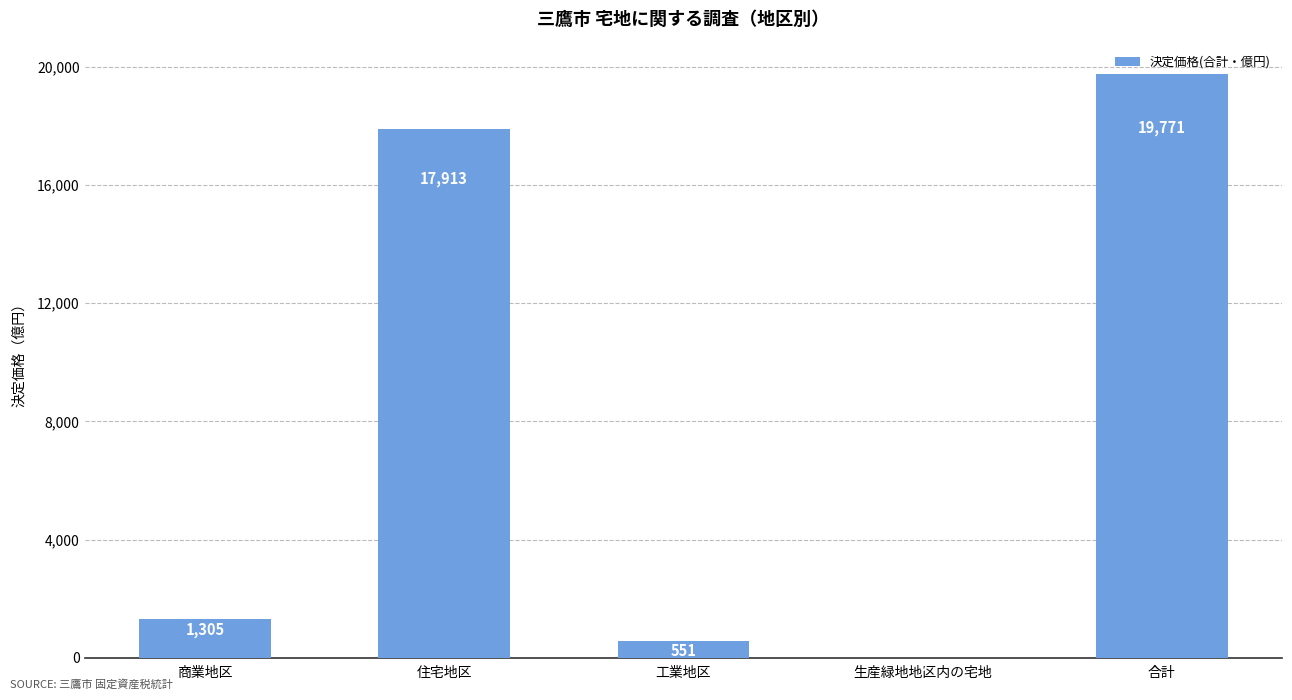

At which label is the value closest to 9885?

住宅地区